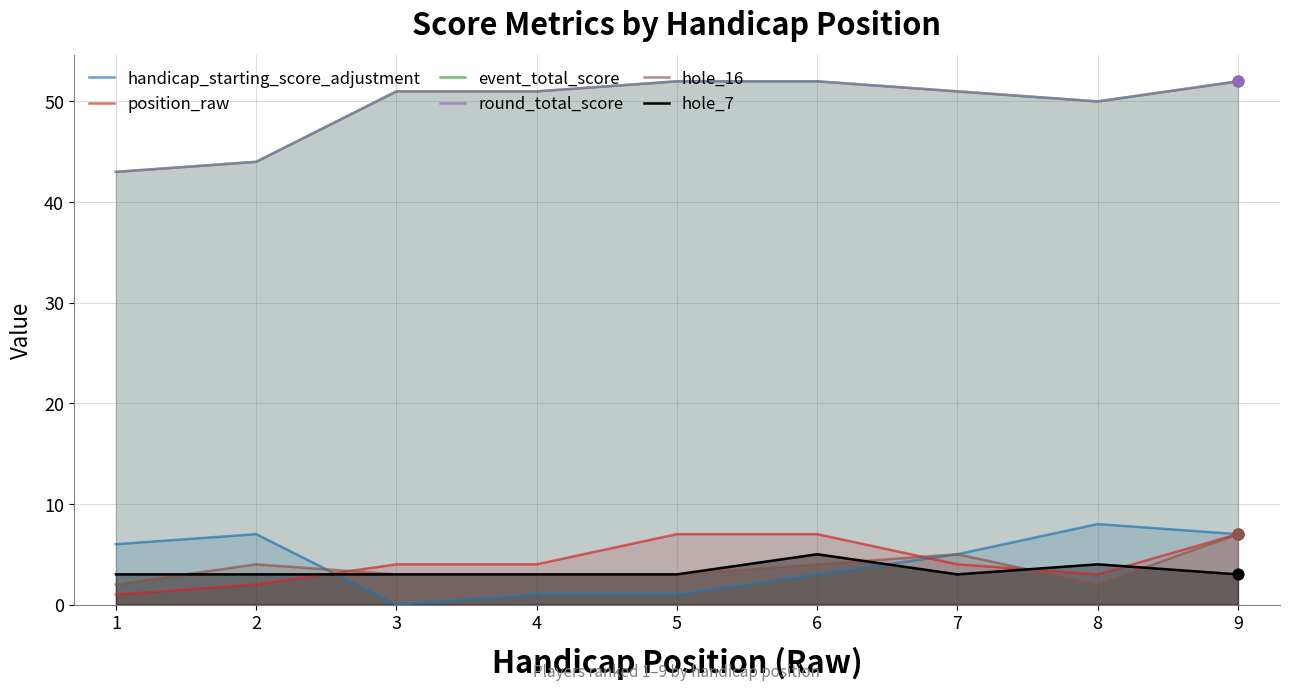

What are all the series names shown in the legend?

handicap_starting_score_adjustment, position_raw, event_total_score, round_total_score, hole_16, hole_7